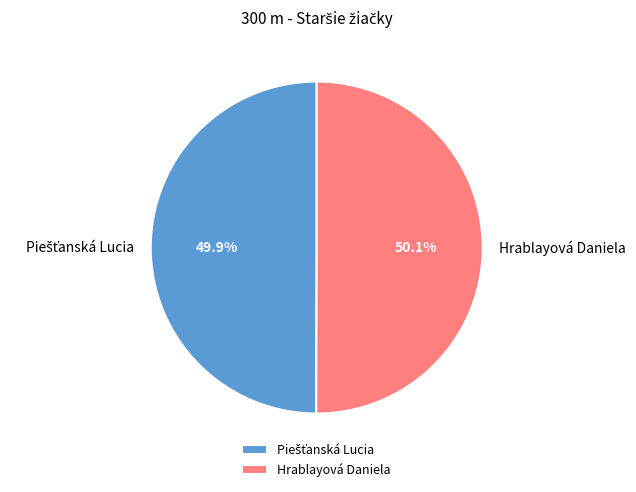

To the nearest percent, what portion does Hrablayová Daniela represent?

50%